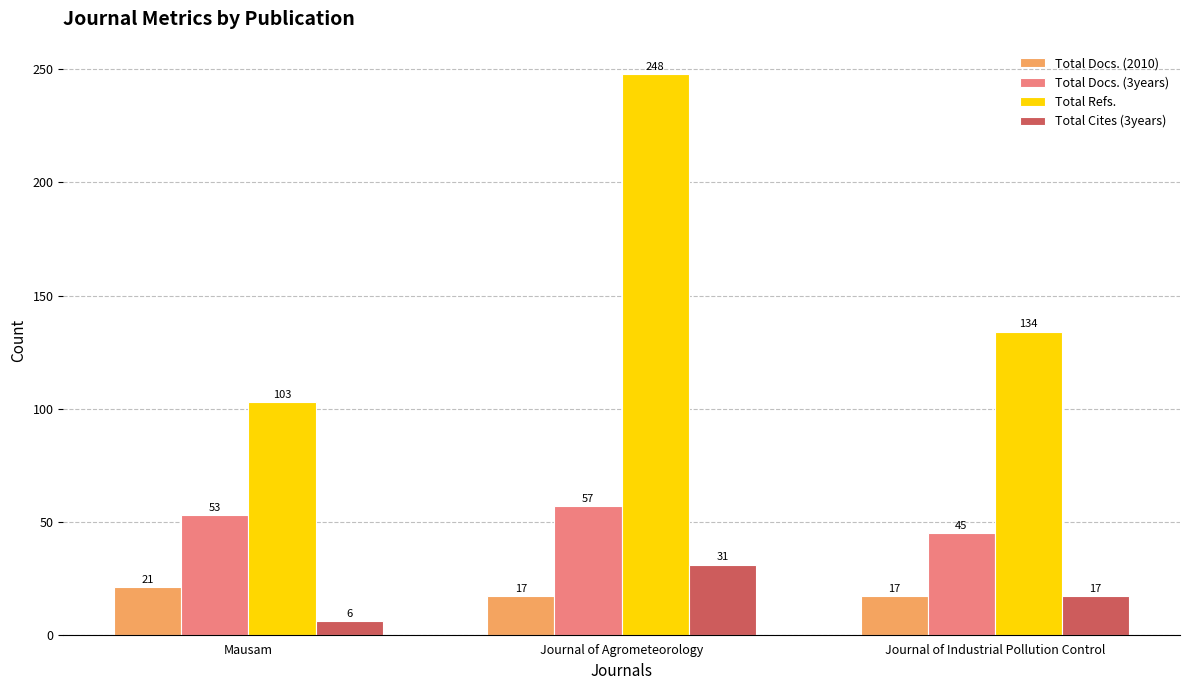

Rank the series by their maximum value, from highest to lowest.

Total Refs., Total Docs. (3years), Total Cites (3years), Total Docs. (2010)